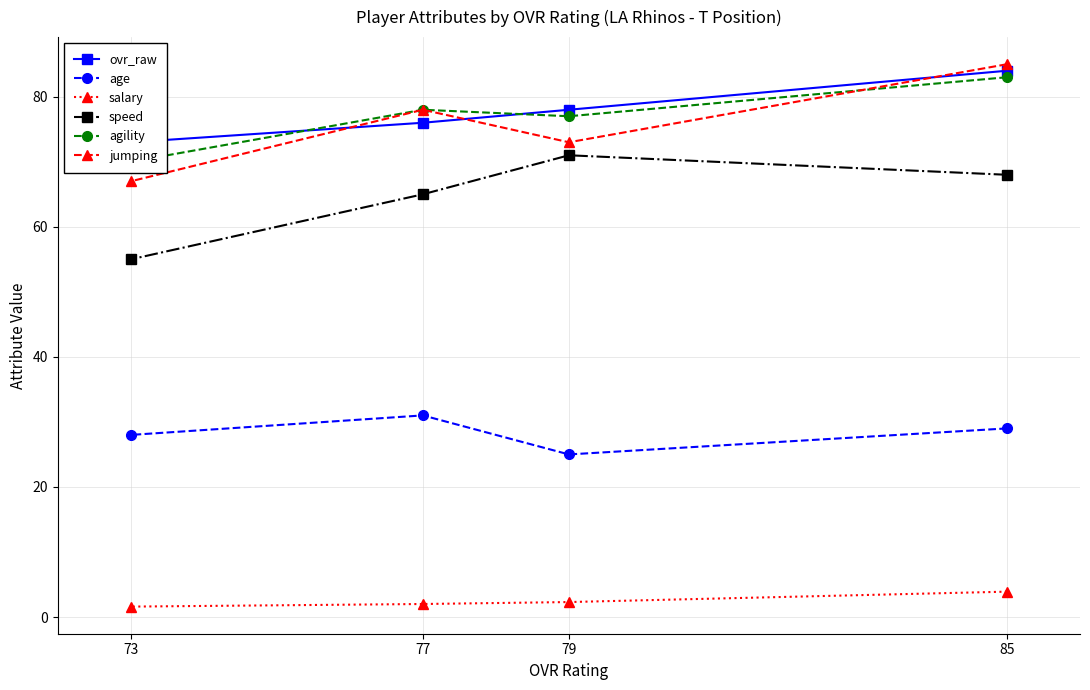

How many jumping values are between 73 and 85?

3